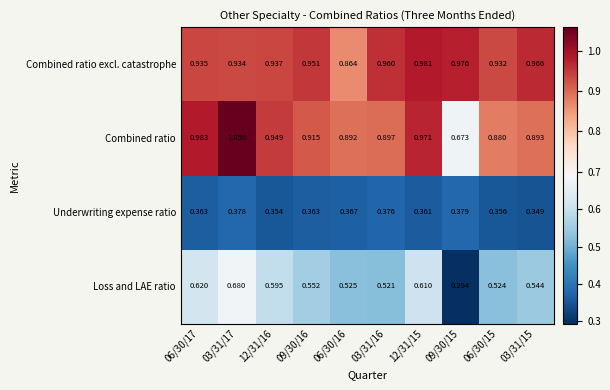

How many data points does each series have?

10